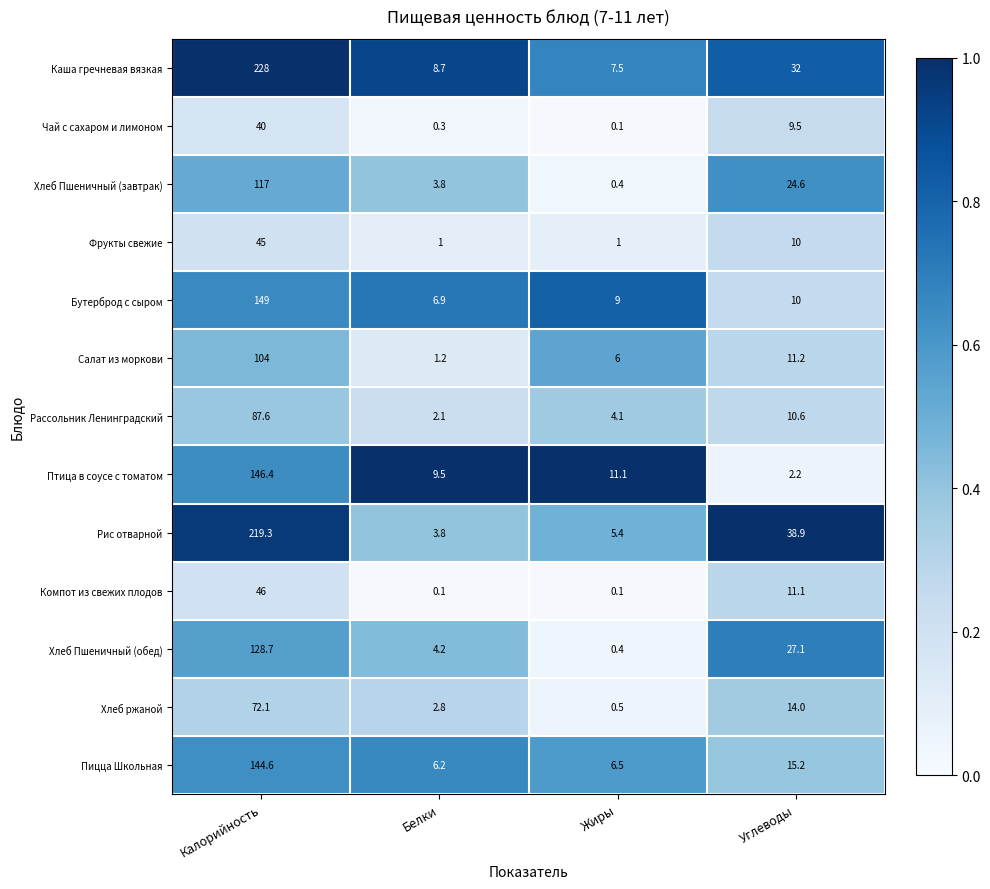

What is the difference between the Компот из свежих плодов values at Калорийность and Углеводы?

34.9